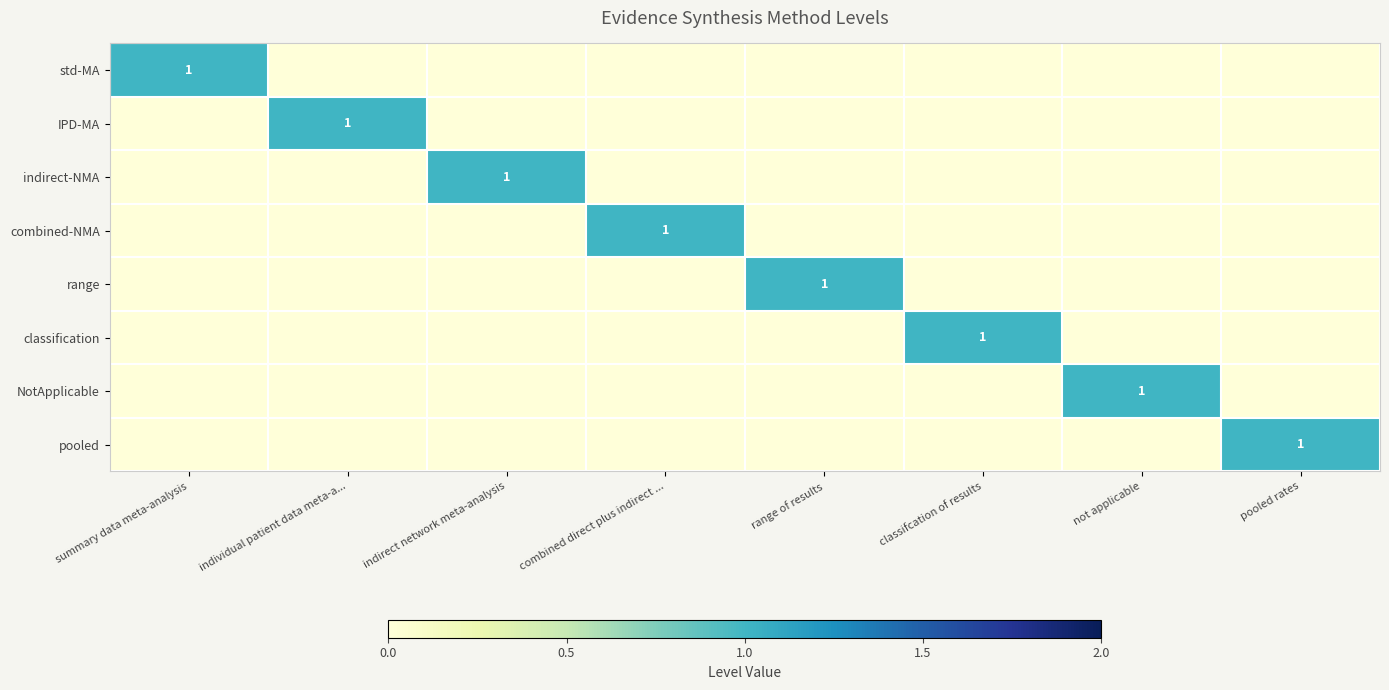

What is the total value across all series at range of results?

1